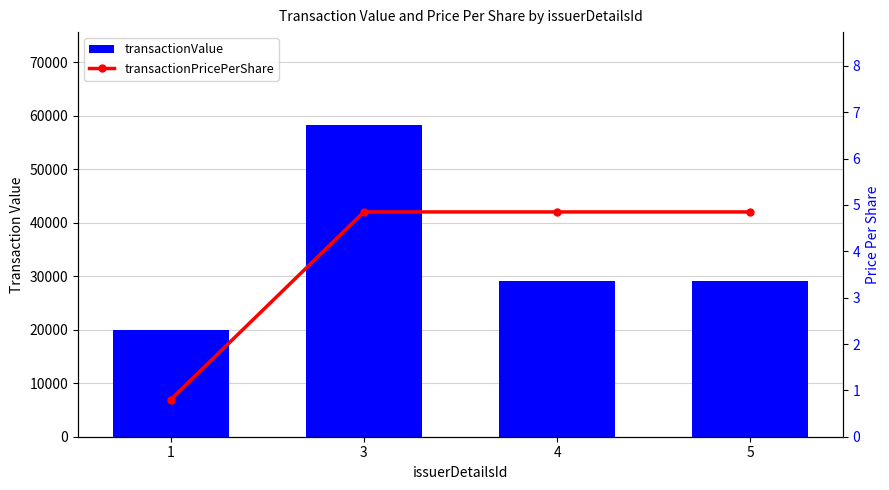

Where does the transactionPricePerShare series first go above 4?

3